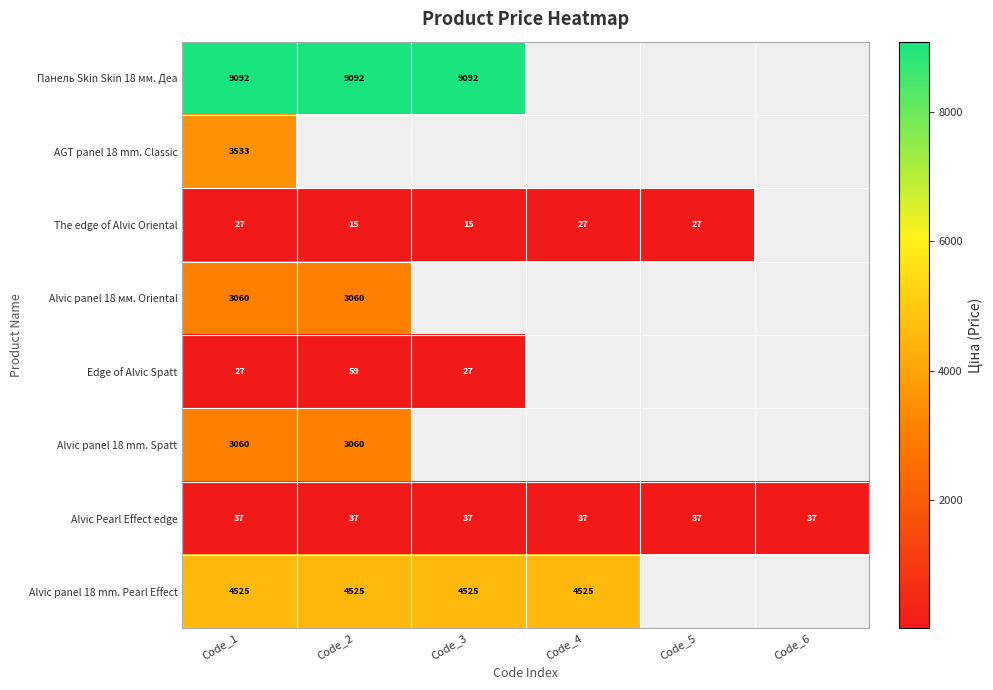

What is the highest value of the Alvic Pearl Effect edge series?

37.0